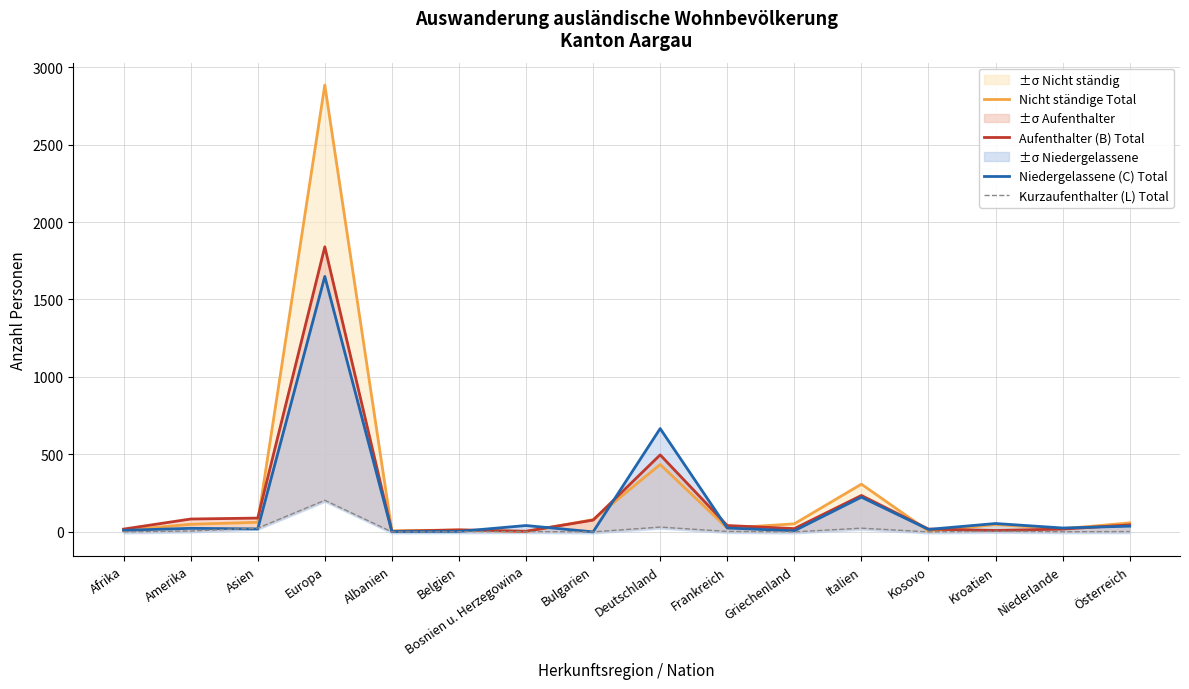

Does the chart display data point markers on the line(s)?

No